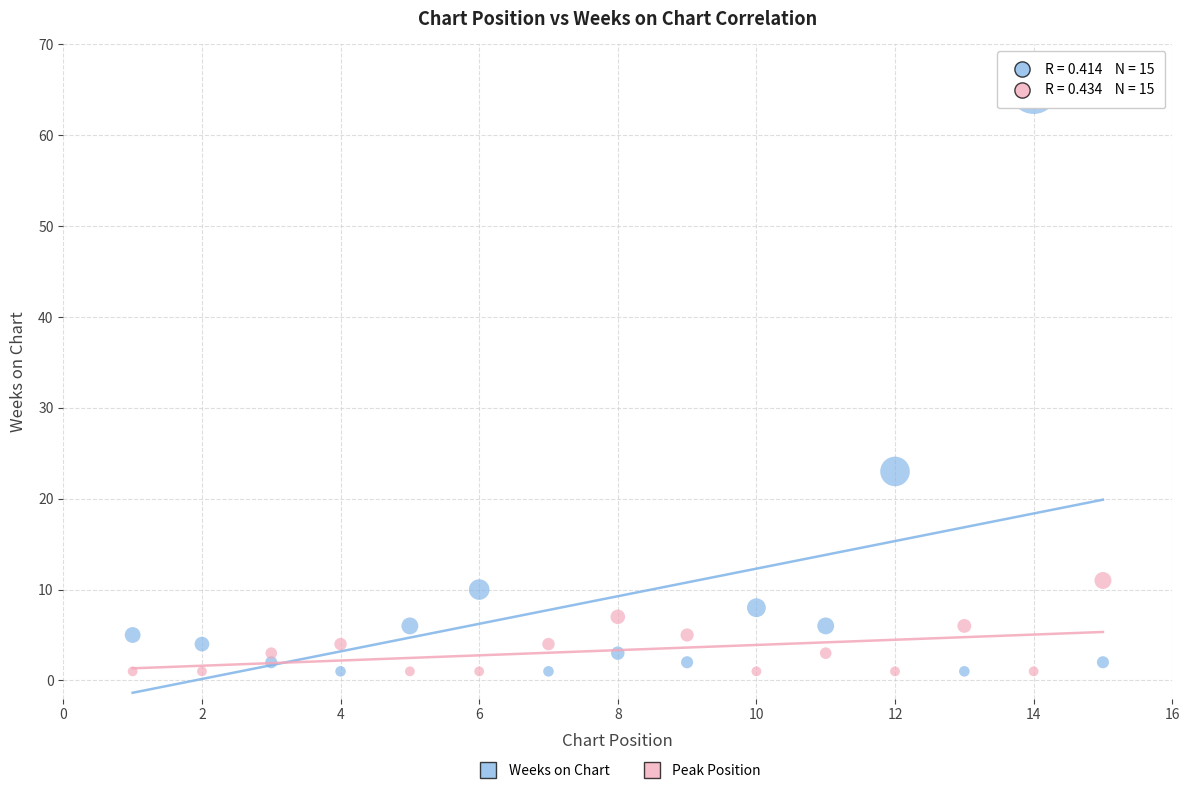

Across all series, what Y value is closest to 33?

23